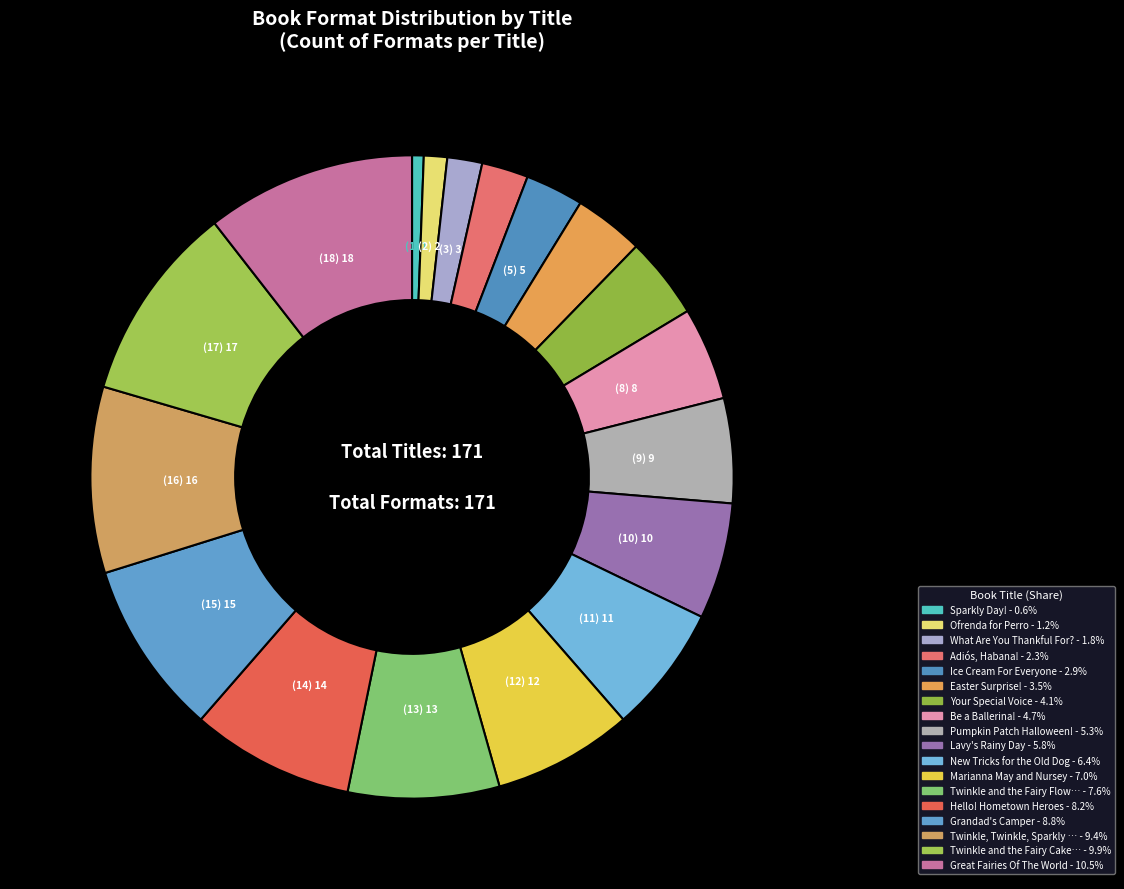

To the nearest percent, what is the average slice percentage?

6%